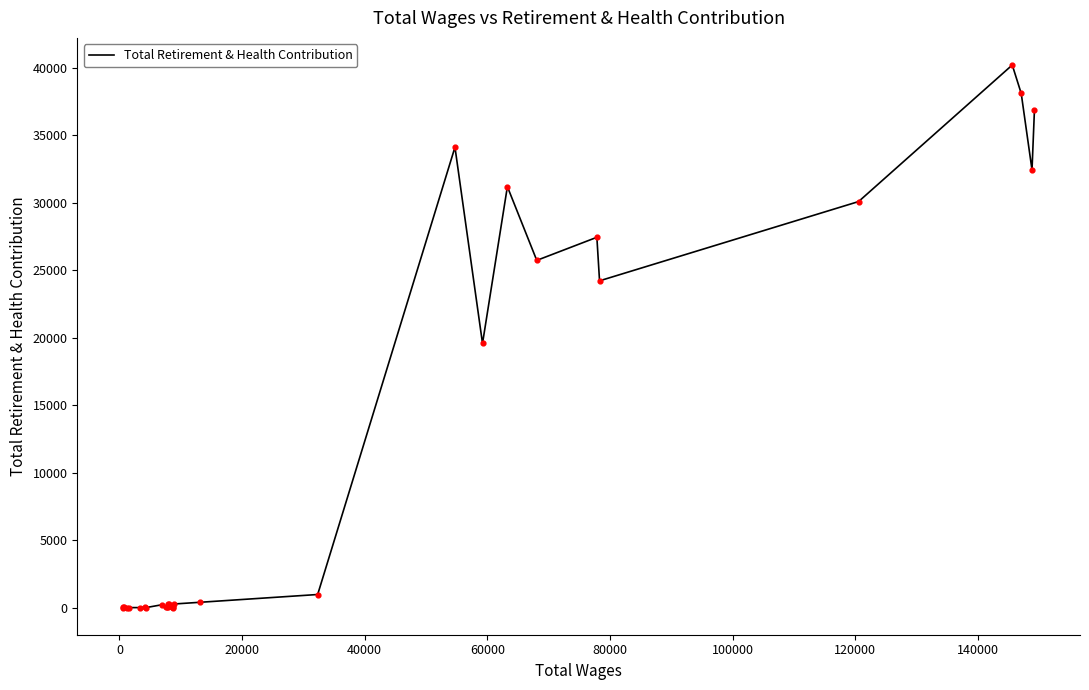

What is the difference between the maximum and minimum values?

40225